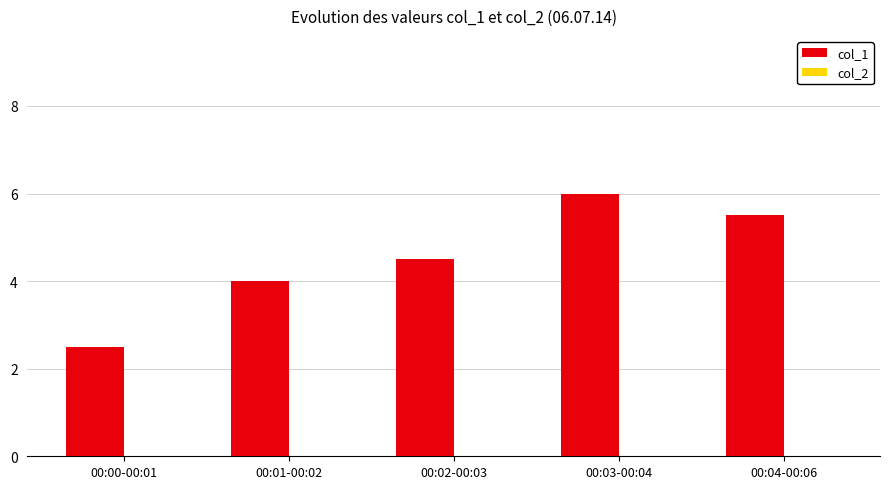

What is the label of the 3rd bar from the left?

00:02-00:03